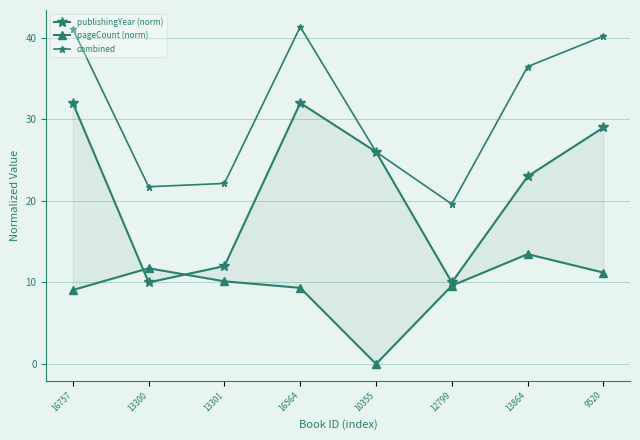

Is it true that combined equals 8.4 at 9520?

False